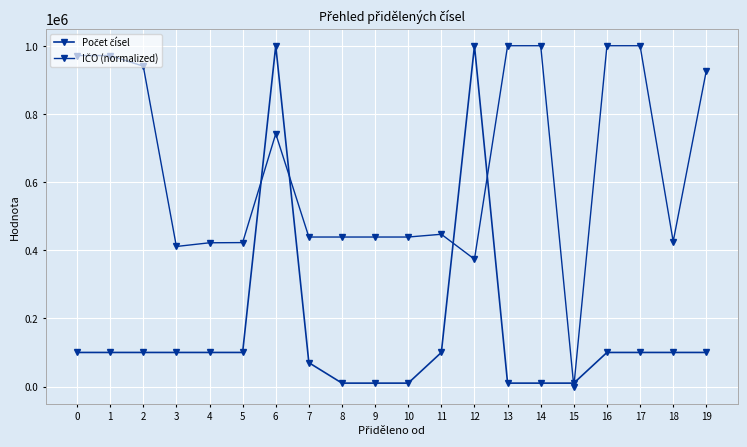

Which label corresponds to the smallest value in the chart?

15